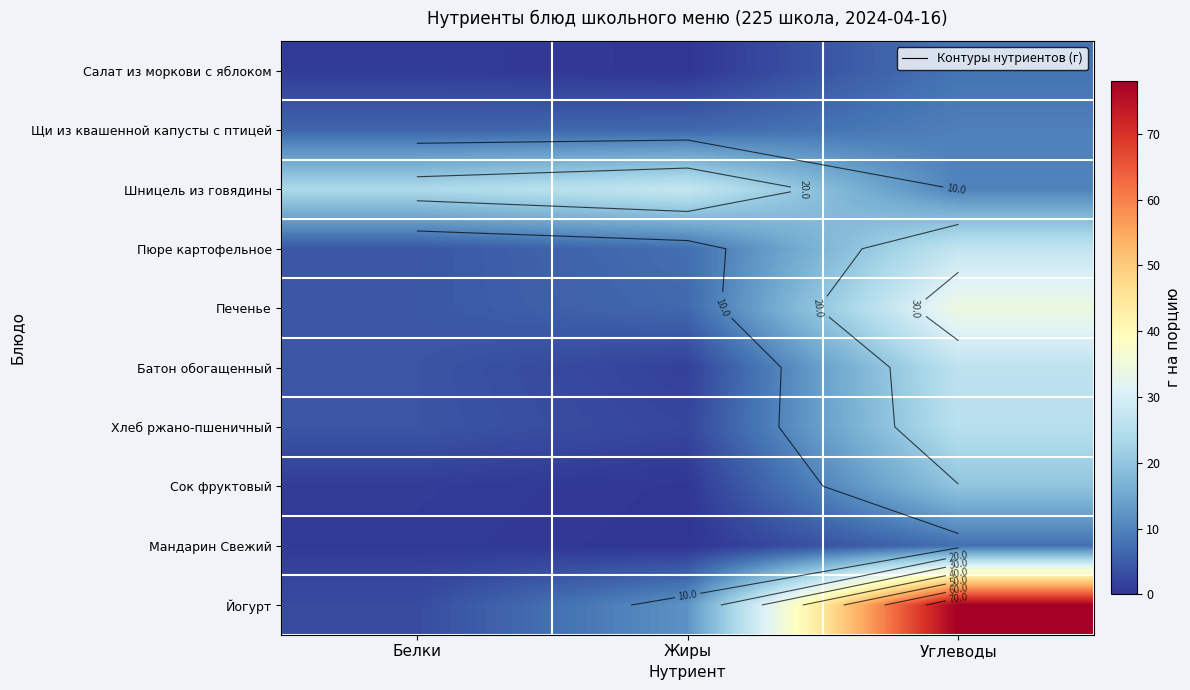

Which series changed the most between Белки and Жиры?

Йогурт